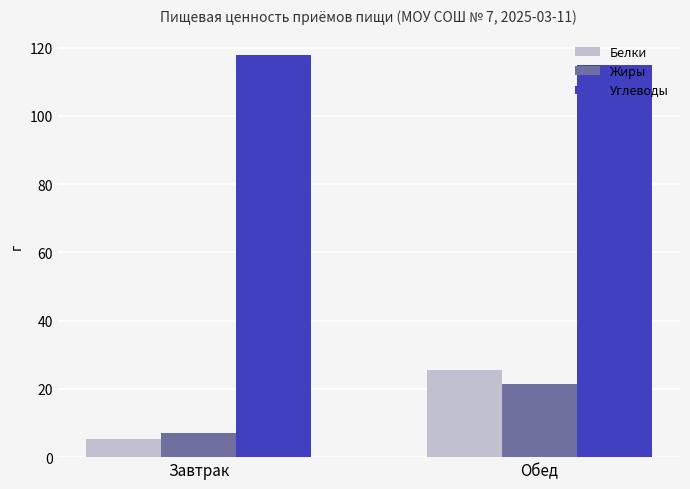

How many data points in Белки are less than 25?

1